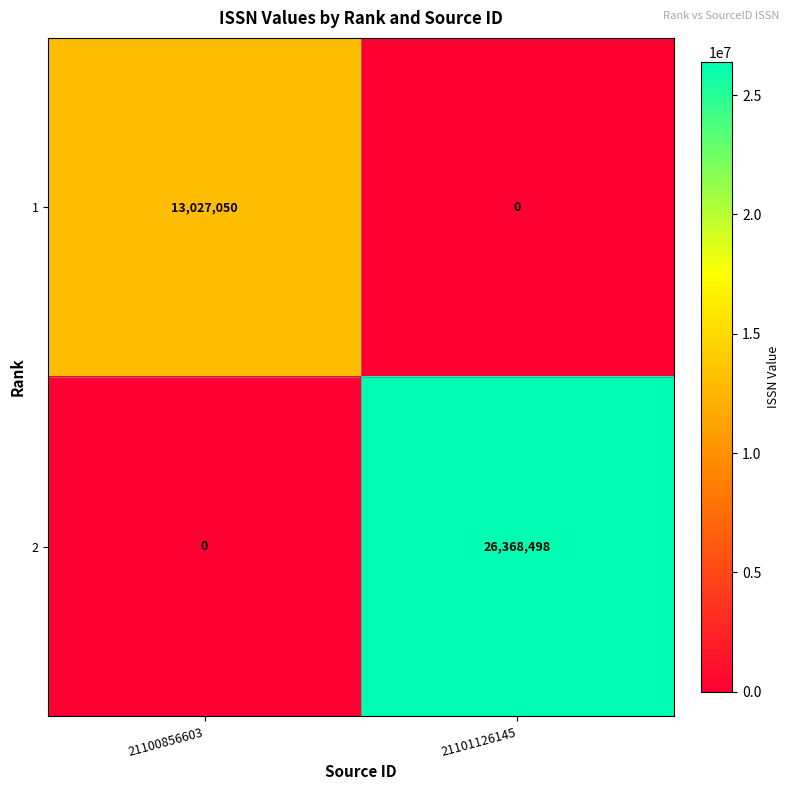

List the series in order of their overall mean, highest first.

2, 1